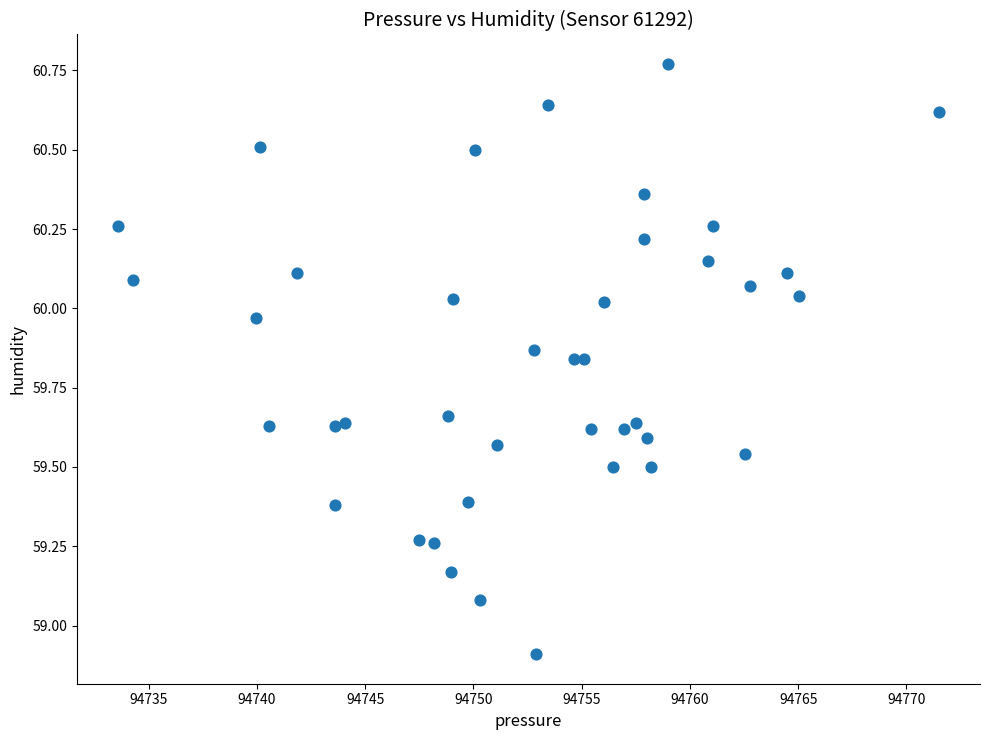

What is the range of Y values (max minus min)?

1.9